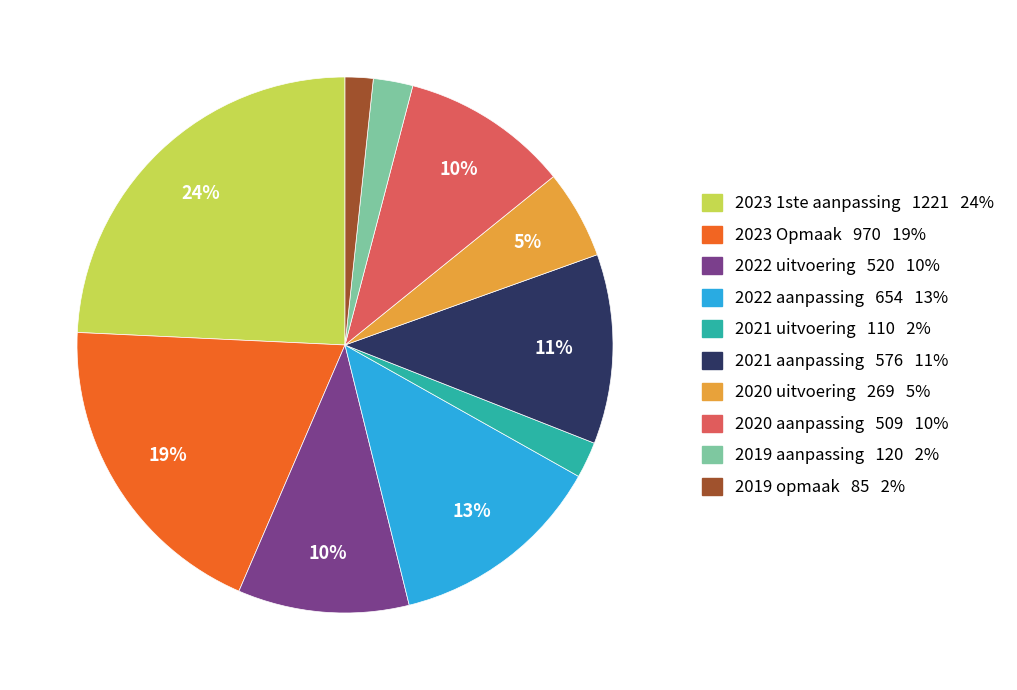

Which slice is the largest?

2023 1ste aanpassing